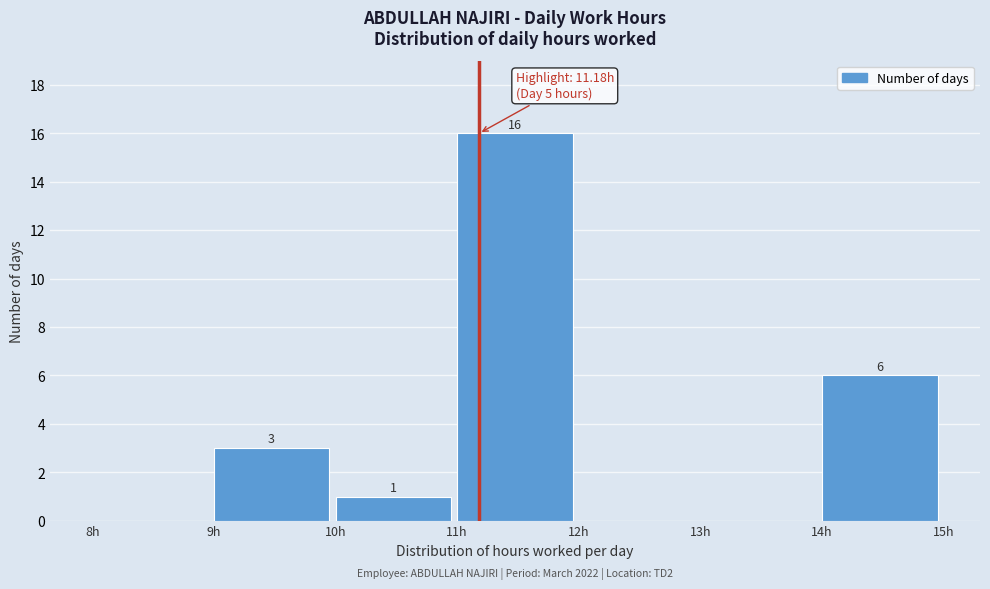

Over which range of the x-axis is the bar tallest?

11 to 12